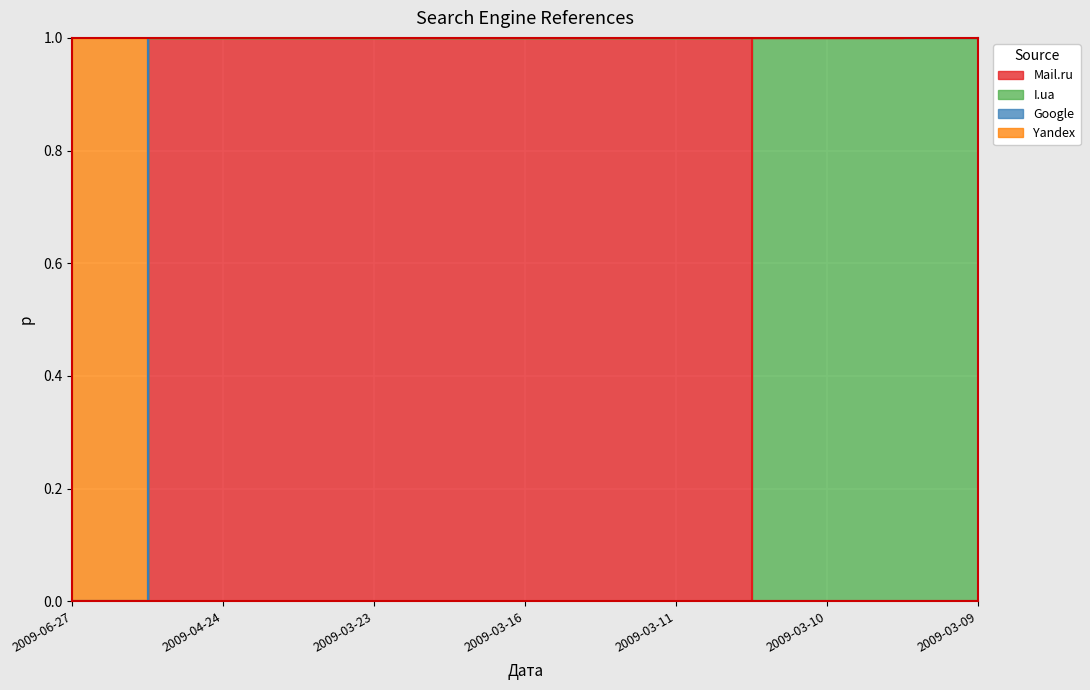

What is the difference between the second highest and minimum values in the Yandex series?

1